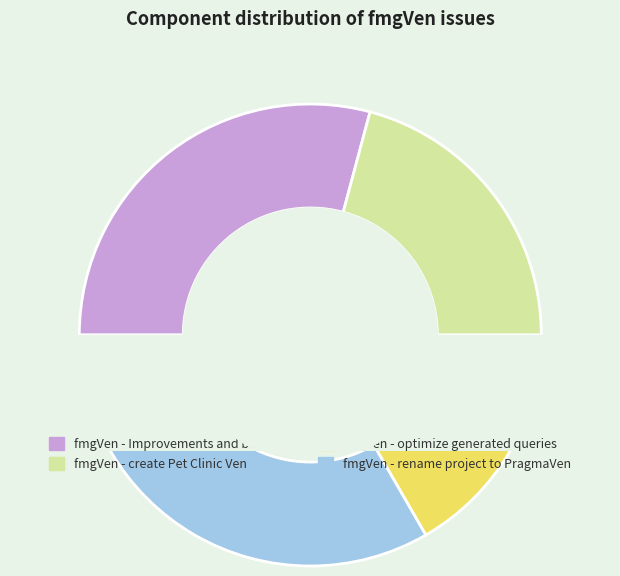

What is the smallest slice in the pie chart?

fmgVen - optimize generated queries